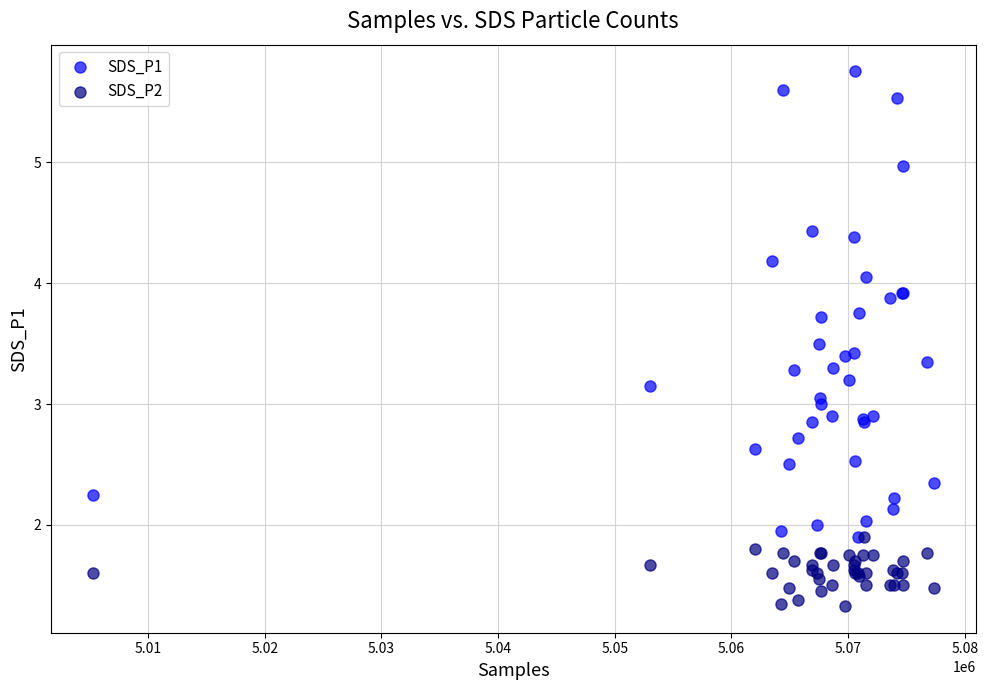

Which series contains the lowest Y value?

SDS_P2